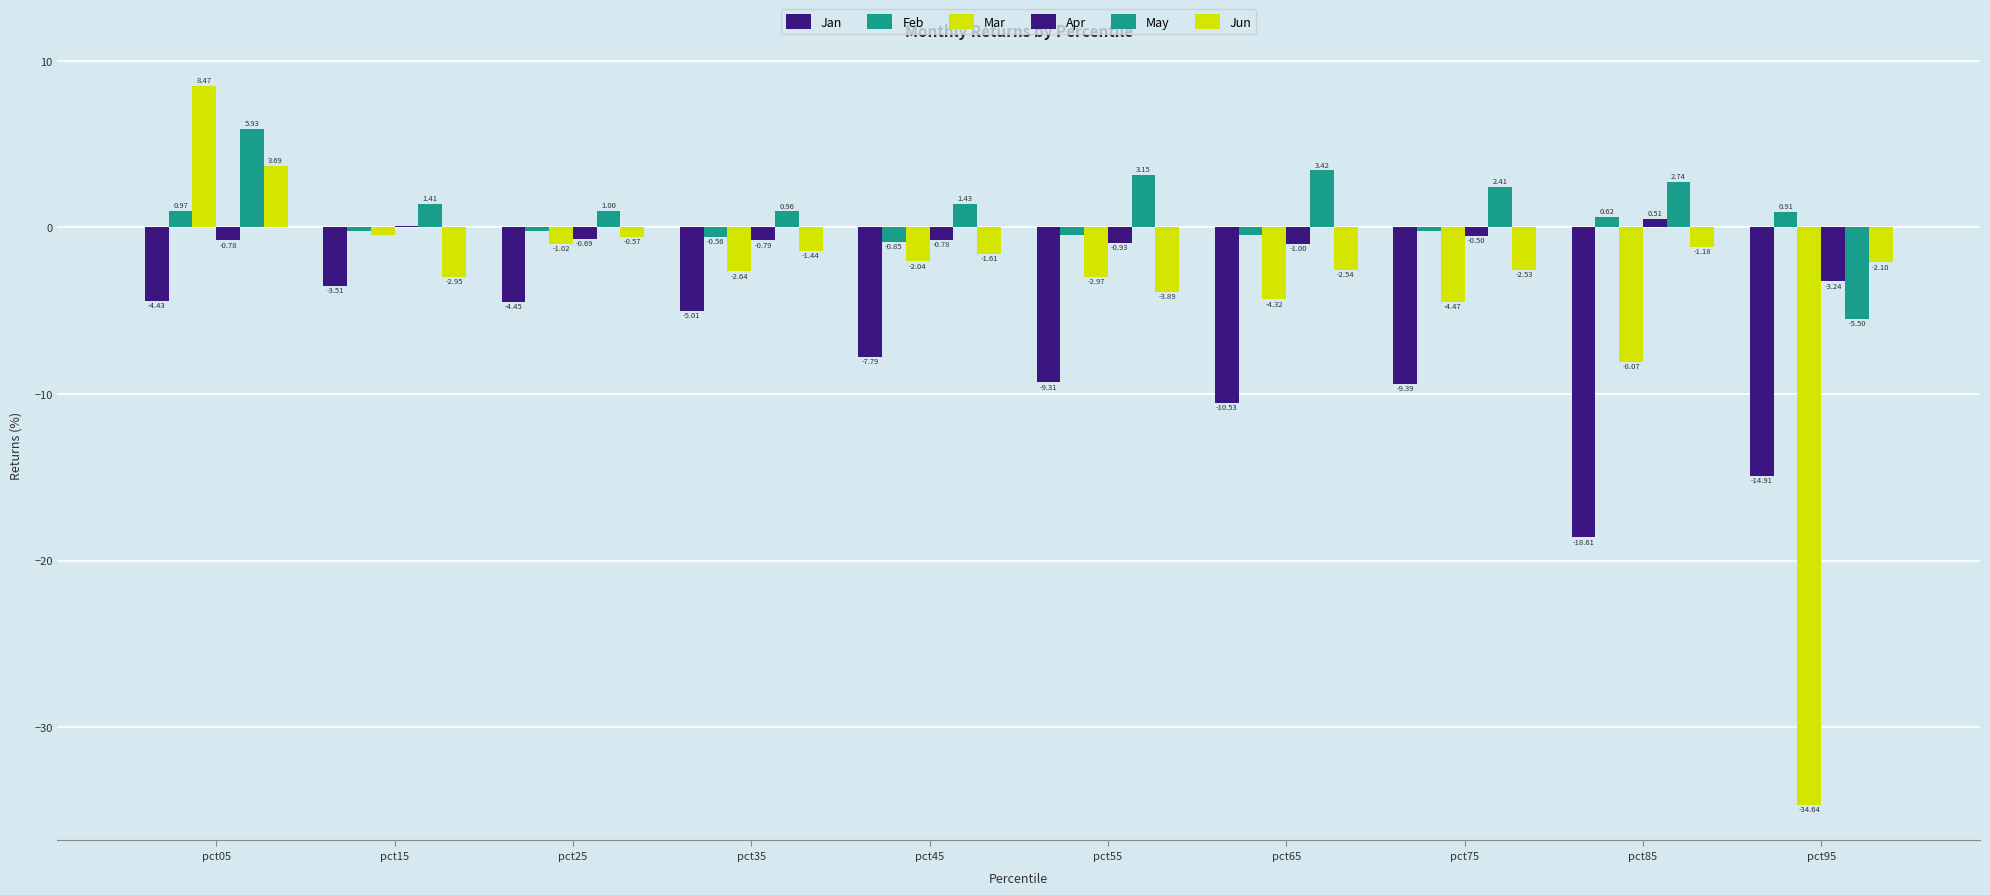

How many groups of bars are there?

10